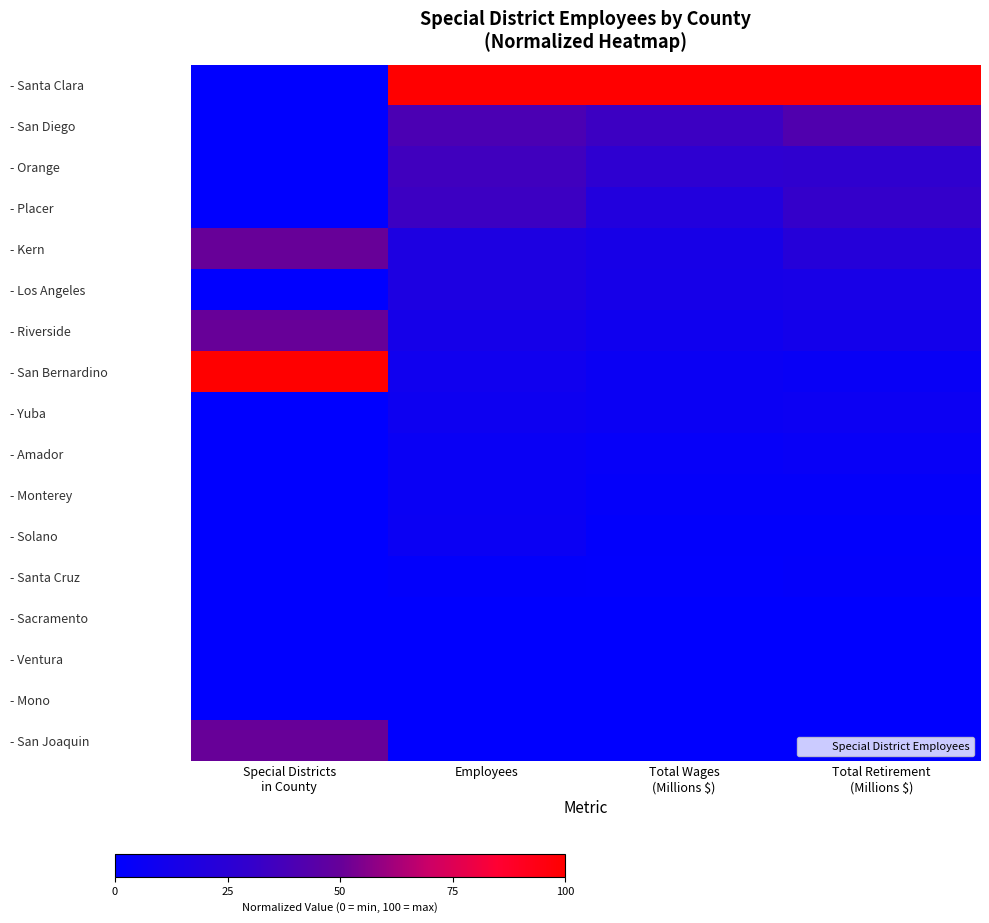

Reading right to left, transcribe all the data shown in this chart.

- Santa Clara: Total Retirement
(Millions $)=1.0	Total Wages
(Millions $)=1.0	Employees=1.0	Special Districts
in County=0.0
- San Diego: Total Retirement
(Millions $)=0.4	Total Wages
(Millions $)=0.3	Employees=0.4	Special Districts
in County=0.0
- Orange: Total Retirement
(Millions $)=0.3	Total Wages
(Millions $)=0.3	Employees=0.4	Special Districts
in County=0.0
- Placer: Total Retirement
(Millions $)=0.3	Total Wages
(Millions $)=0.2	Employees=0.3	Special Districts
in County=0.0
- Kern: Total Retirement
(Millions $)=0.2	Total Wages
(Millions $)=0.1	Employees=0.2	Special Districts
in County=0.5
- Los Angeles: Total Retirement
(Millions $)=0.1	Total Wages
(Millions $)=0.1	Employees=0.2	Special Districts
in County=0.0
- Riverside: Total Retirement
(Millions $)=0.1	Total Wages
(Millions $)=0.1	Employees=0.1	Special Districts
in County=0.5
- San Bernardino: Total Retirement
(Millions $)=0.1	Total Wages
(Millions $)=0.1	Employees=0.1	Special Districts
in County=1.0
- Yuba: Total Retirement
(Millions $)=0.1	Total Wages
(Millions $)=0.1	Employees=0.1	Special Districts
in County=0.0
- Amador: Total Retirement
(Millions $)=0.0	Total Wages
(Millions $)=0.0	Employees=0.1	Special Districts
in County=0.0
- Monterey: Total Retirement
(Millions $)=0.0	Total Wages
(Millions $)=0.0	Employees=0.1	Special Districts
in County=0.0
- Solano: Total Retirement
(Millions $)=0.0	Total Wages
(Millions $)=0.0	Employees=0.1	Special Districts
in County=0.0
- Santa Cruz: Total Retirement
(Millions $)=0.0	Total Wages
(Millions $)=0.0	Employees=0.0	Special Districts
in County=0.0
- Sacramento: Total Retirement
(Millions $)=0.0	Total Wages
(Millions $)=0.0	Employees=0.0	Special Districts
in County=0.0
- Ventura: Total Retirement
(Millions $)=0.0	Total Wages
(Millions $)=0.0	Employees=0.0	Special Districts
in County=0.0
- Mono: Total Retirement
(Millions $)=0.0	Total Wages
(Millions $)=0.0	Employees=0.0	Special Districts
in County=0.0
- San Joaquin: Total Retirement
(Millions $)=0.0	Total Wages
(Millions $)=0.0	Employees=0.0	Special Districts
in County=0.5